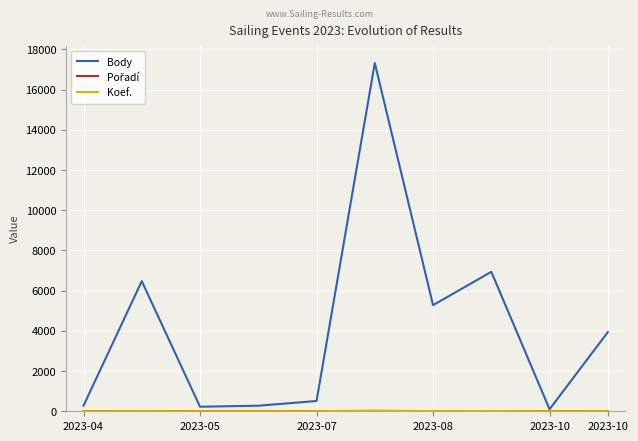

Which series has the widest spread of values?

Body